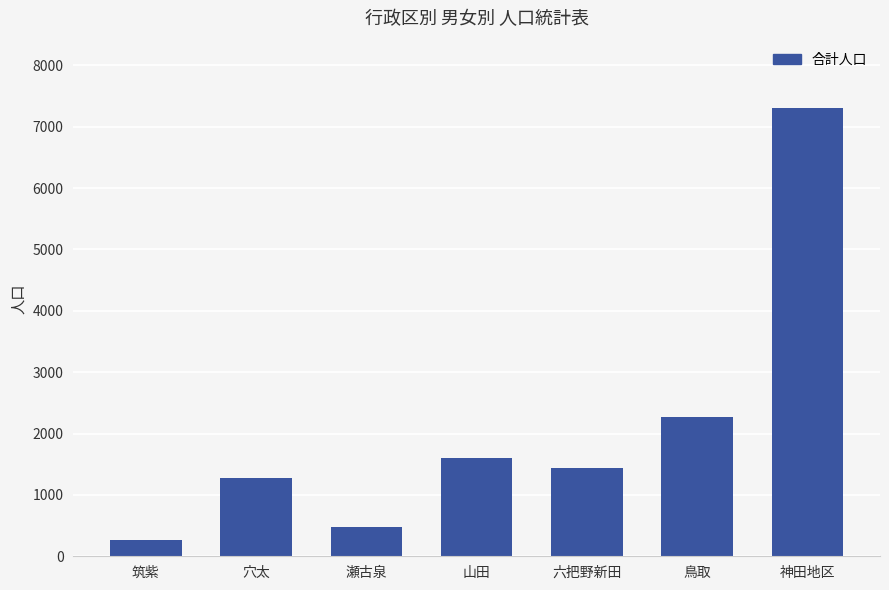

What is the sum of all values?

14614